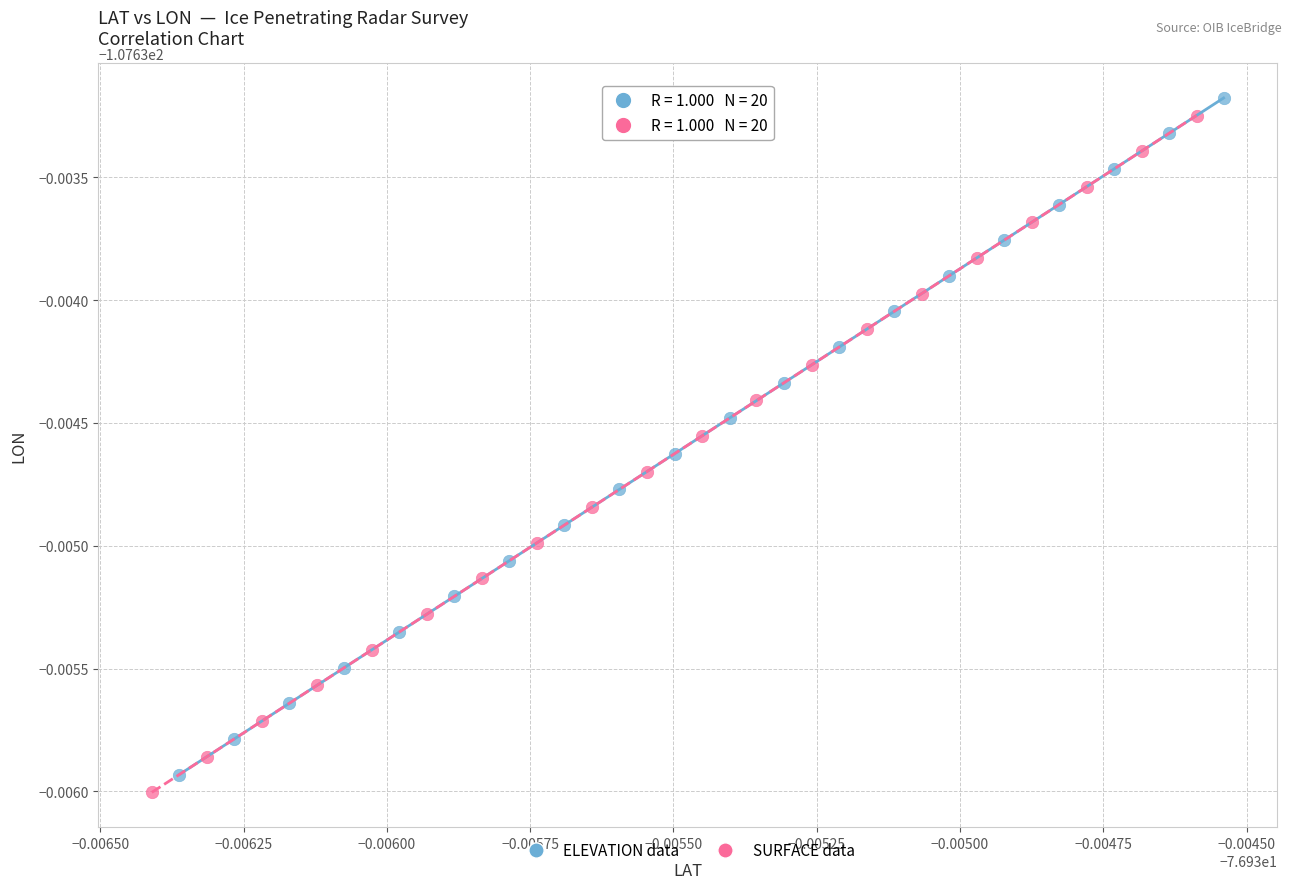

Which series contains the highest Y value?

ELEVATION data